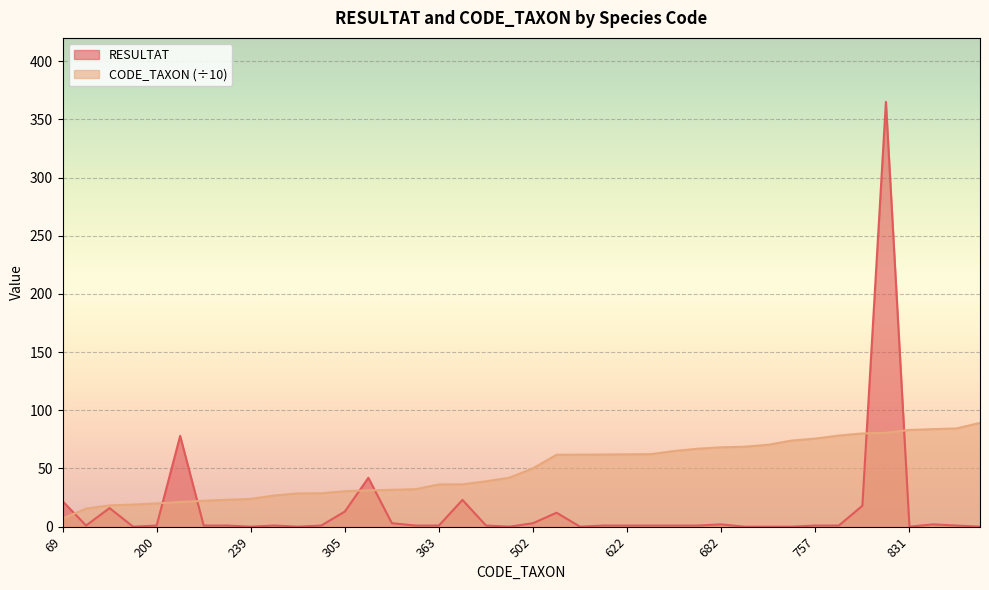

At 190, list the series in order from smallest to largest.

RESULTAT, CODE_TAXON